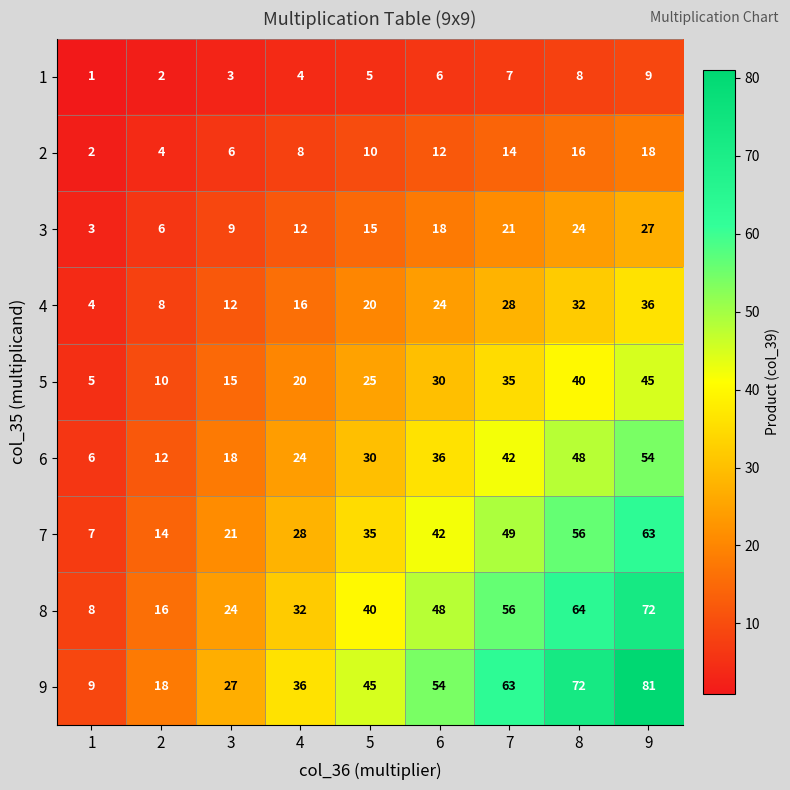

What is the sum of all 4 values?

180